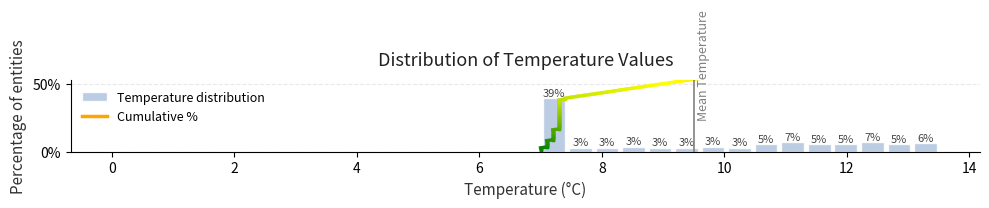

Read against the x-axis, roughly where is the centre of the tallest bar?

7.2